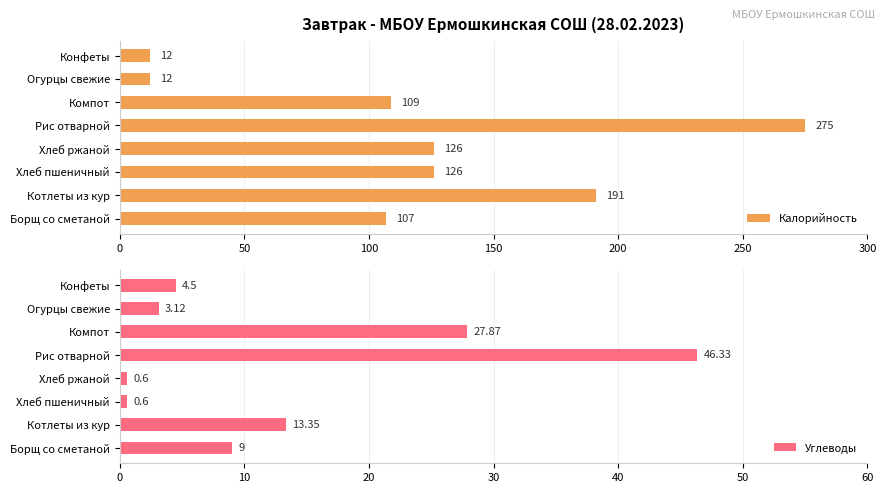

What is the difference between the second highest and second lowest values in the Калорийность series?

179